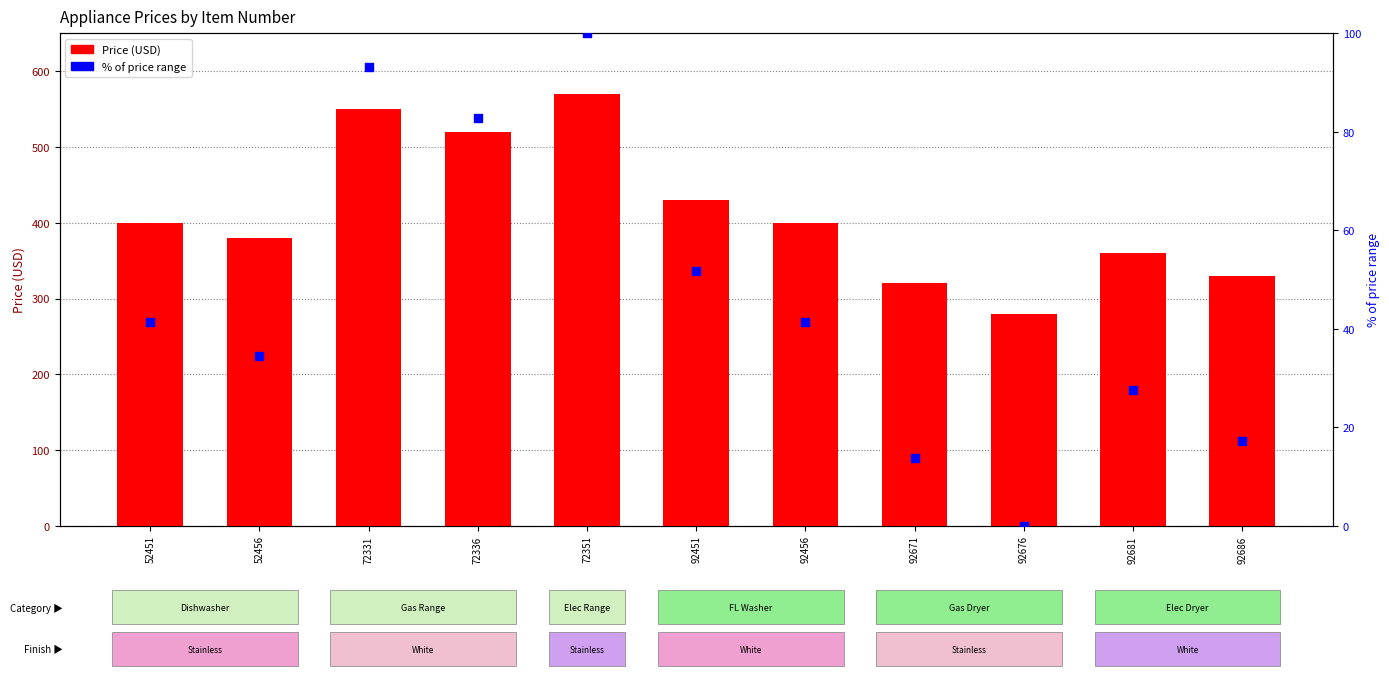

Which series has the largest total across all categories?

Price